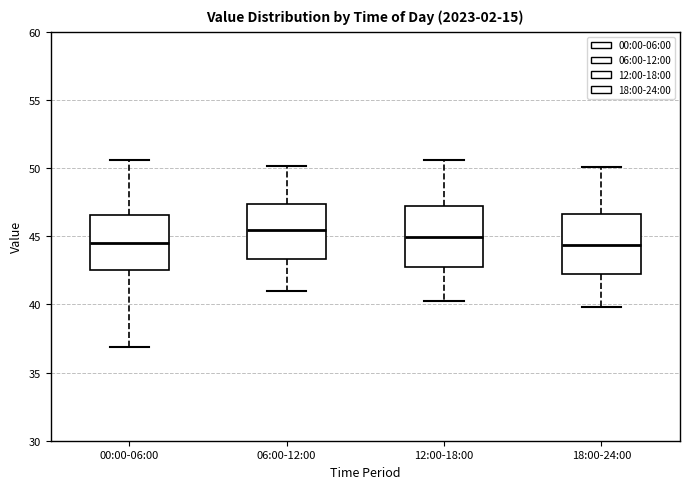

Reading left to right, read every box against the y-axis: the position of its median line, the range the box covers, and the ends of its whiskers. The values are not printed on the chart, so give them approximately, as read against the axis.

00:00-06:00: median 44.5, box 42.5 to 46.5, whiskers 37.0 to 50.5
06:00-12:00: median 45.5, box 43.5 to 47.5, whiskers 41.0 to 50.0
12:00-18:00: median 45.0, box 42.5 to 47.0, whiskers 40.5 to 50.5
18:00-24:00: median 44.5, box 42.0 to 46.5, whiskers 40.0 to 50.0